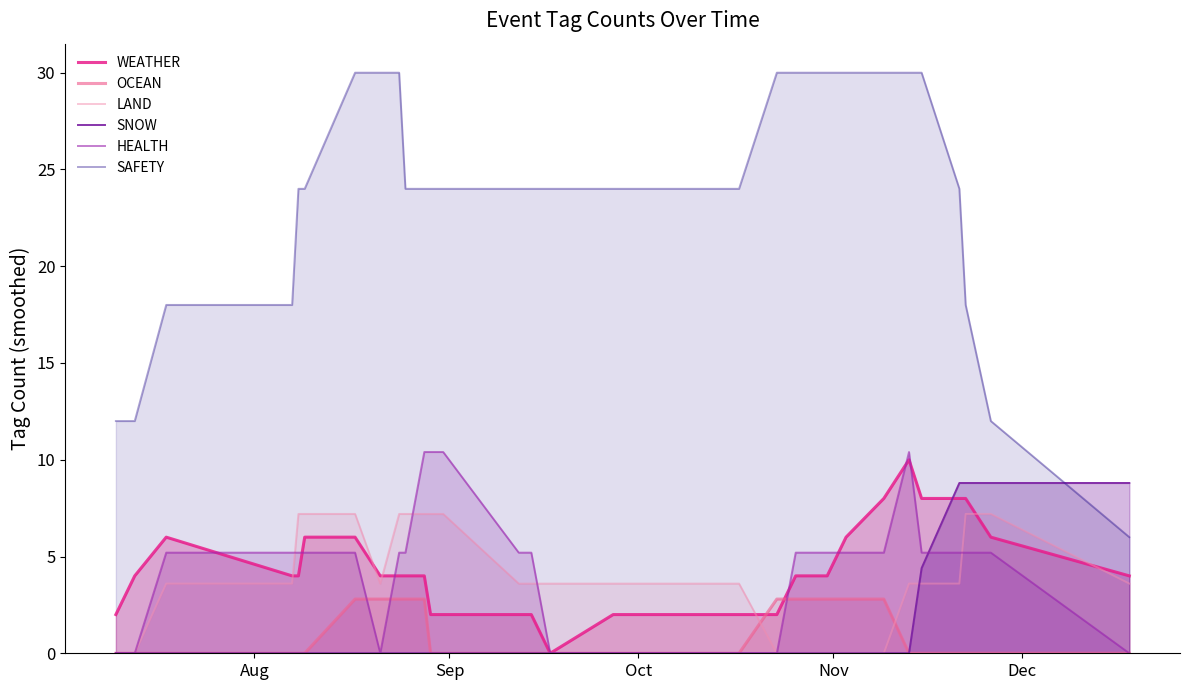

At how many categories does at least one series exceed 2?

30